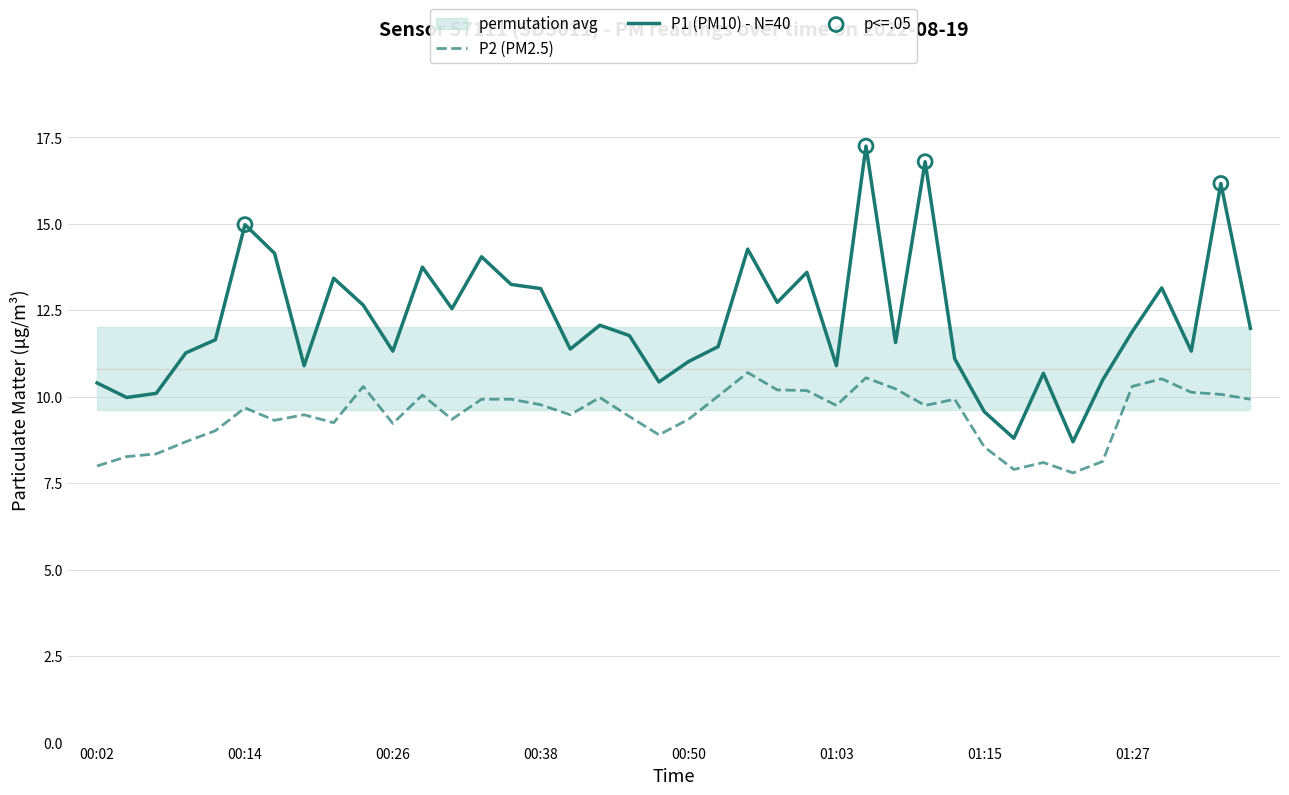

Which series contains the highest Y value?

P1